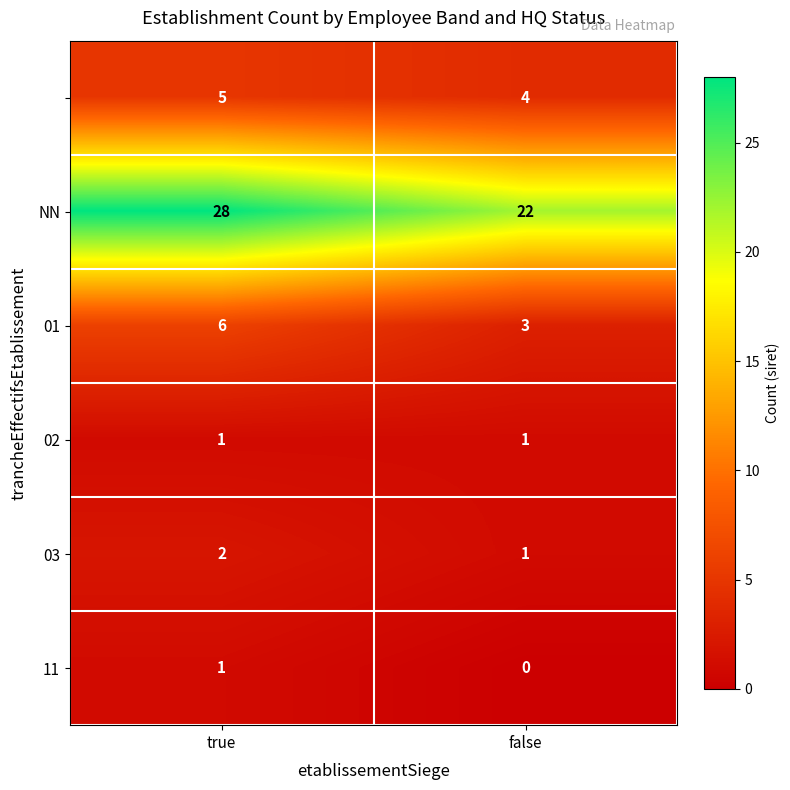

What is the maximum value shown in the chart?

28